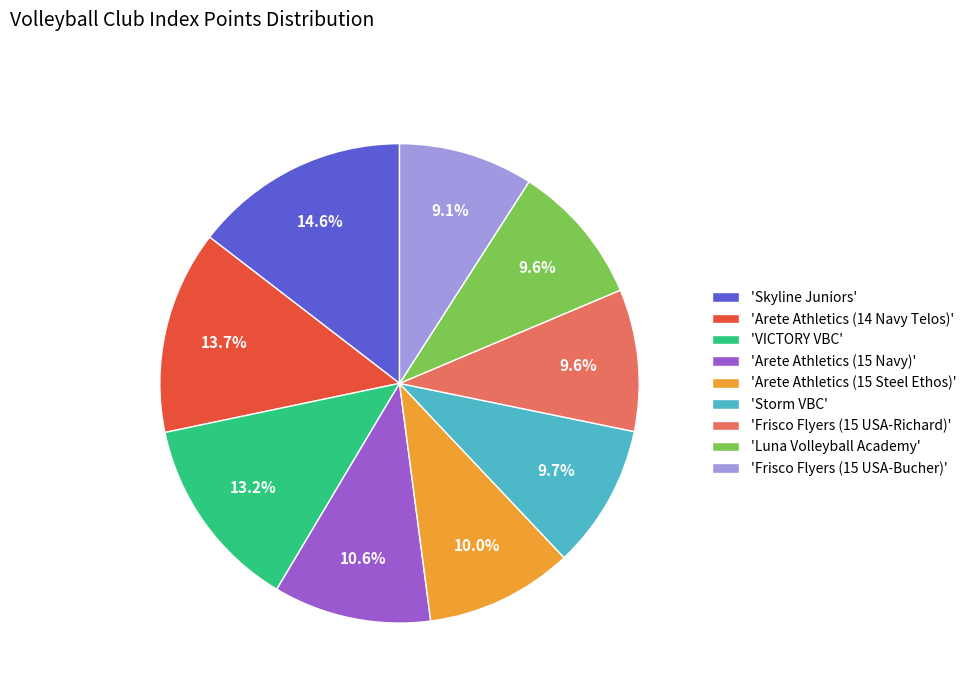

Does 'Arete Athletics (14 Navy Telos)' represent more than half of the total?

No